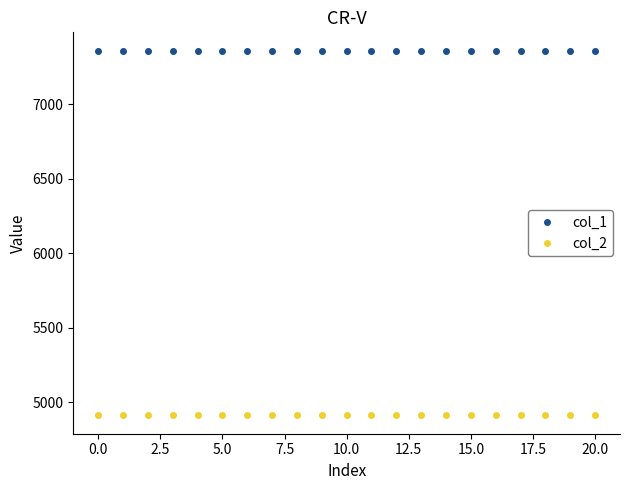

What is the maximum value shown in the chart?

7360